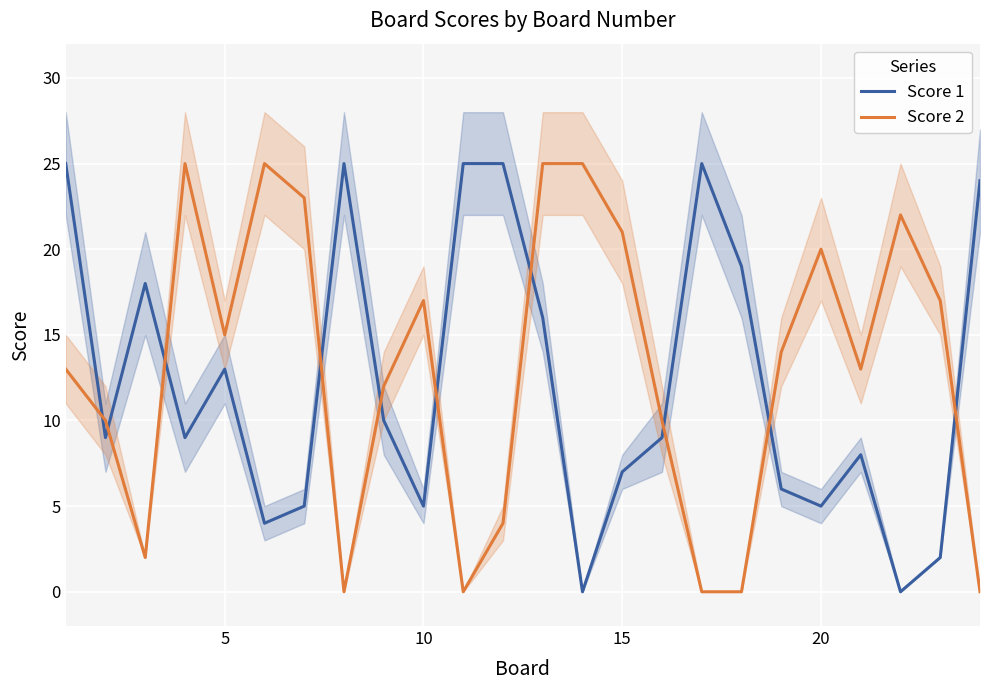

After their last crossing, which series has the higher values: Score 2 or Score 1?

Score 1